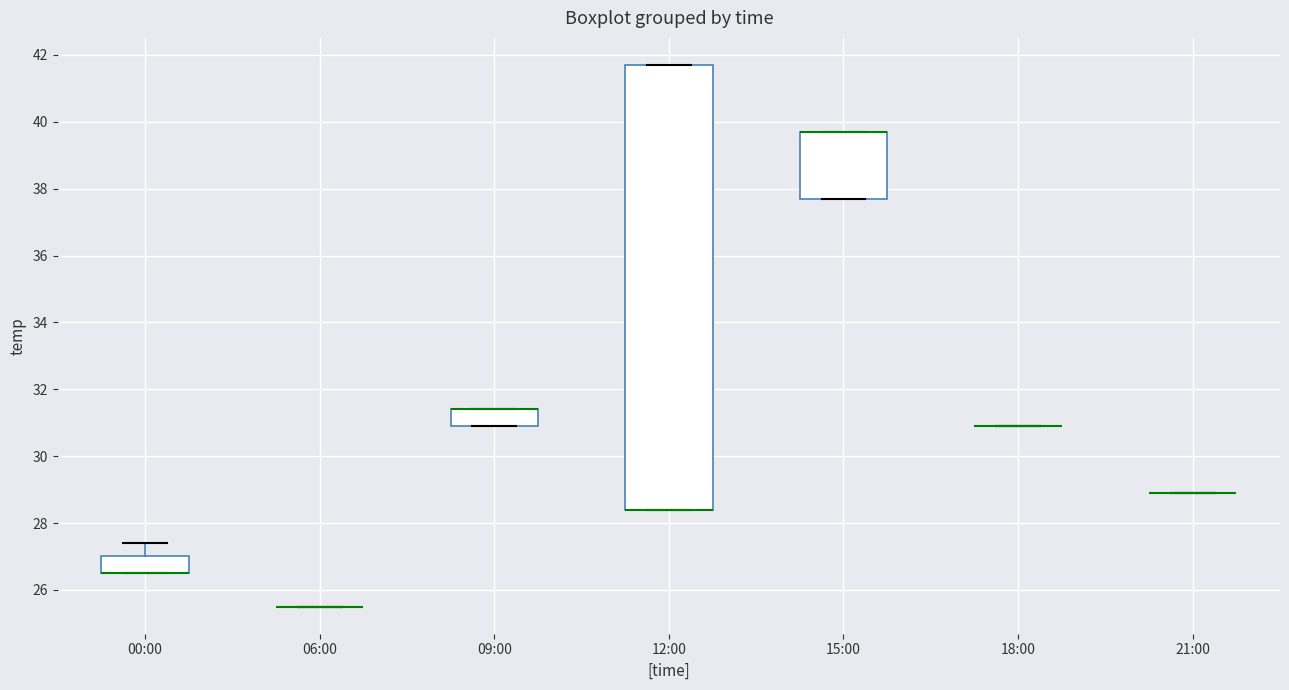

Comparing the boxes themselves (not the whiskers), which one is the tallest?

12:00